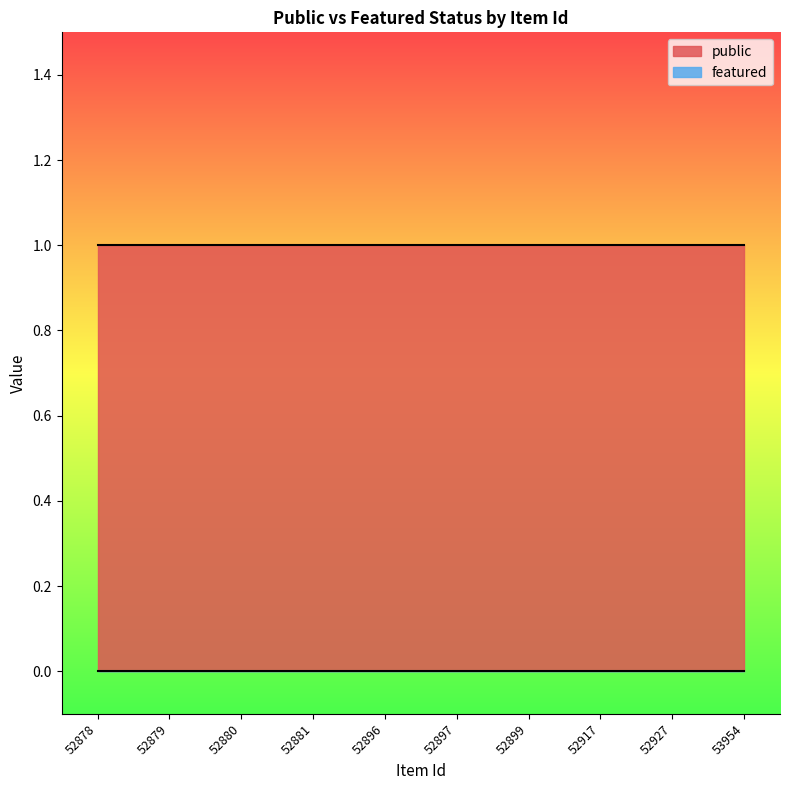

What is the value of the public point at the 4th from the left?

1